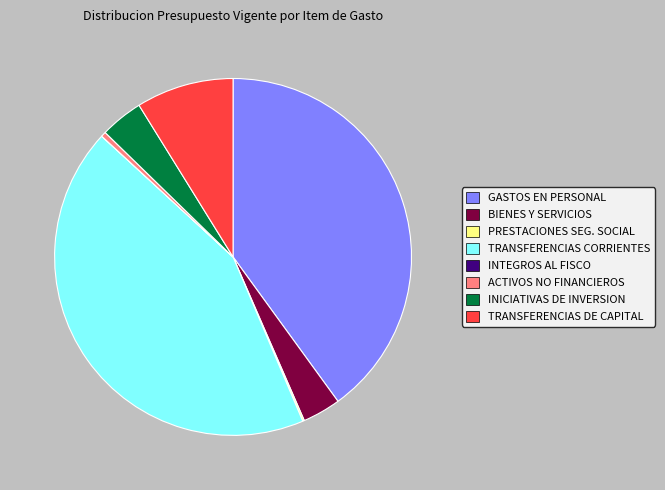

Which has a higher value, INICIATIVAS DE INVERSION or TRANSFERENCIAS DE CAPITAL?

TRANSFERENCIAS DE CAPITAL